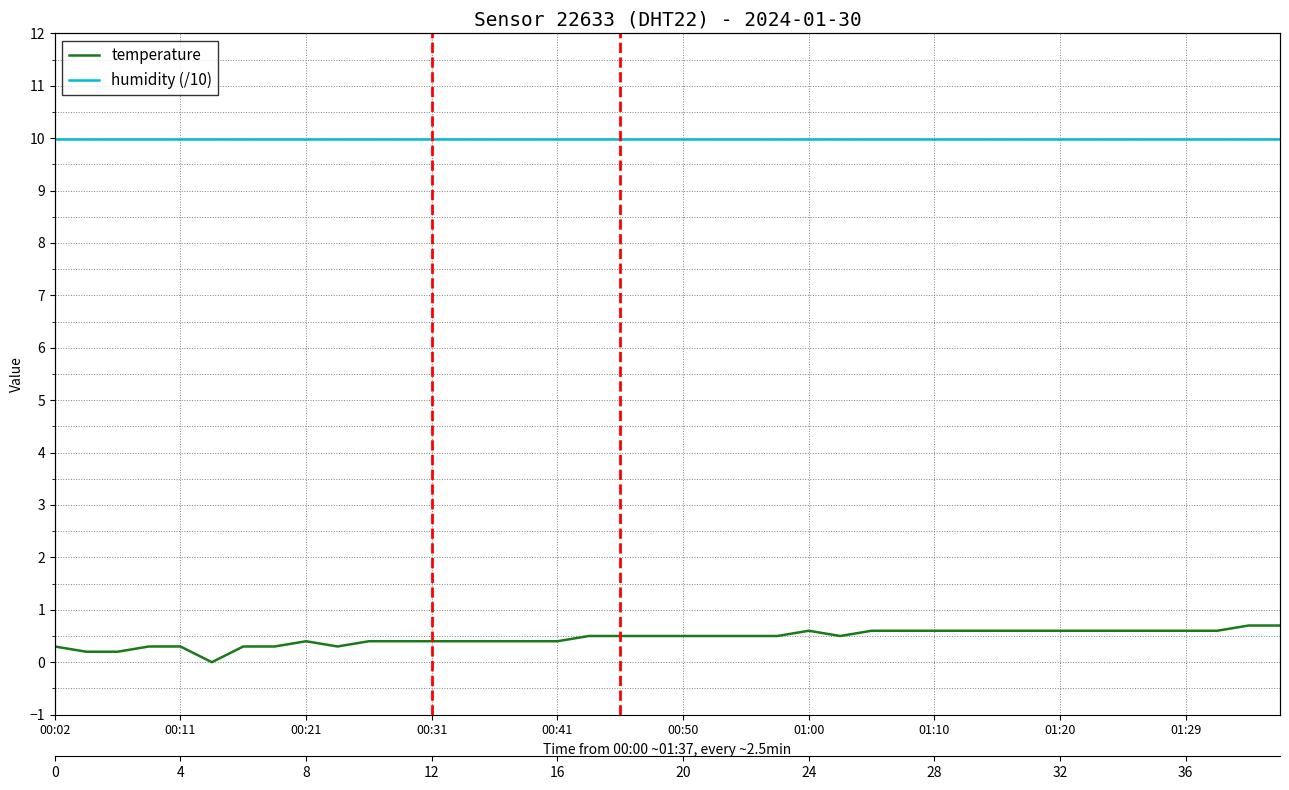

Does the chart display data point markers on the line(s)?

No